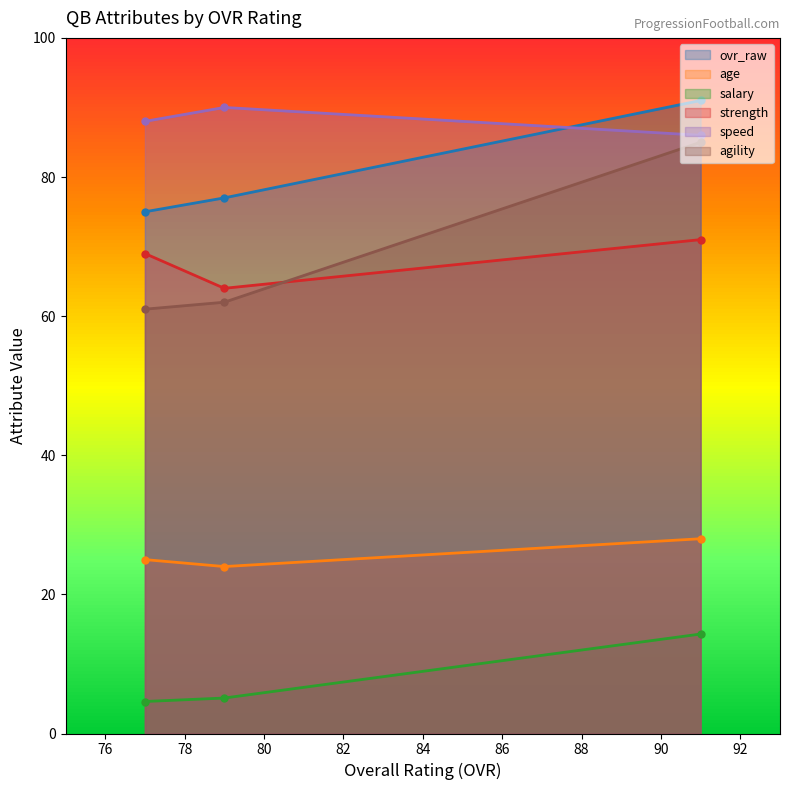

What is the total value across all series at 77?

322.6